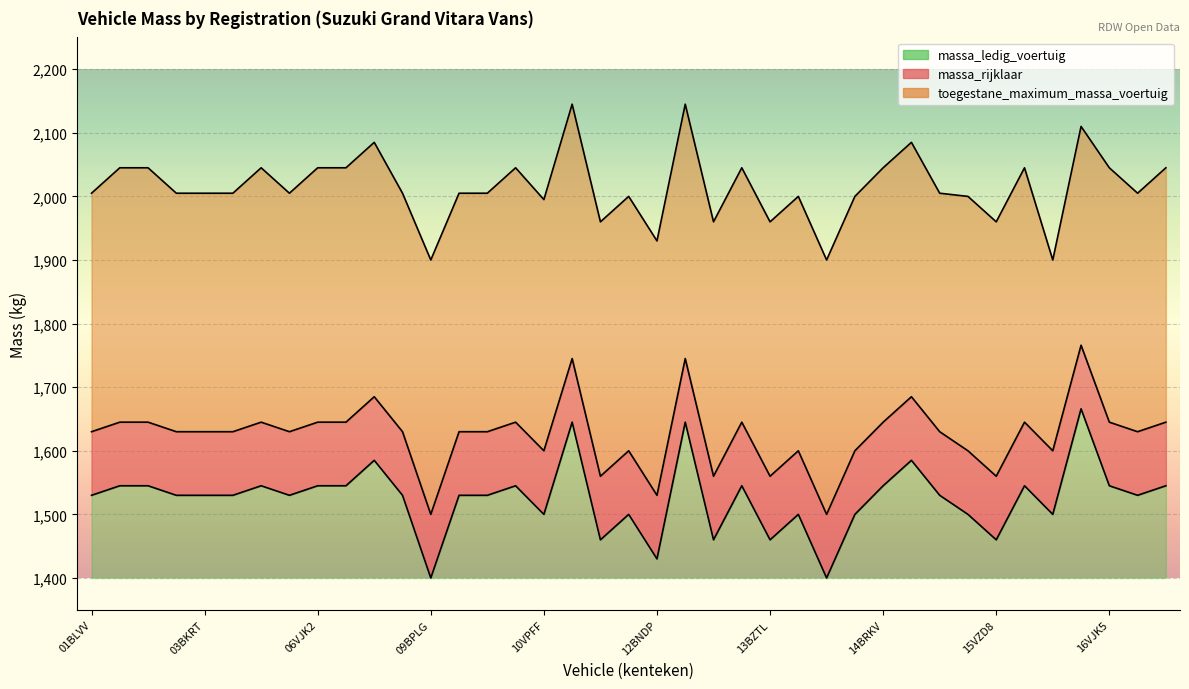

What is the minimum value for massa_rijklaar?

1500